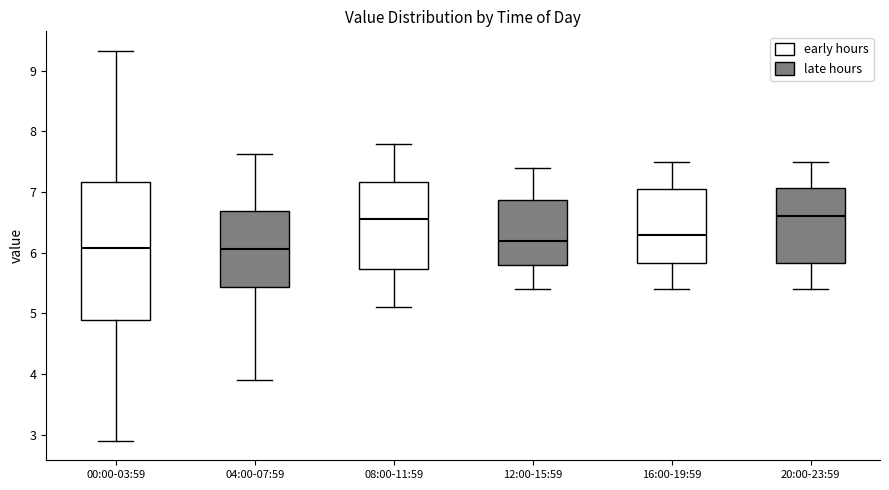

Reading left to right, transcribe this box plot: for each box, give where its median line is, the range the box spans, and where its two whiskers end, as read against the y-axis. The values are not printed on the chart, so give them approximately, as read against the axis.

00:00-03:59: median 6.1, box 4.9 to 7.2, whiskers 2.9 to 9.3
04:00-07:59: median 6.1, box 5.4 to 6.7, whiskers 3.9 to 7.6
08:00-11:59: median 6.6, box 5.7 to 7.2, whiskers 5.1 to 7.8
12:00-15:59: median 6.2, box 5.8 to 6.9, whiskers 5.4 to 7.4
16:00-19:59: median 6.3, box 5.8 to 7.1, whiskers 5.4 to 7.5
20:00-23:59: median 6.6, box 5.8 to 7.1, whiskers 5.4 to 7.5